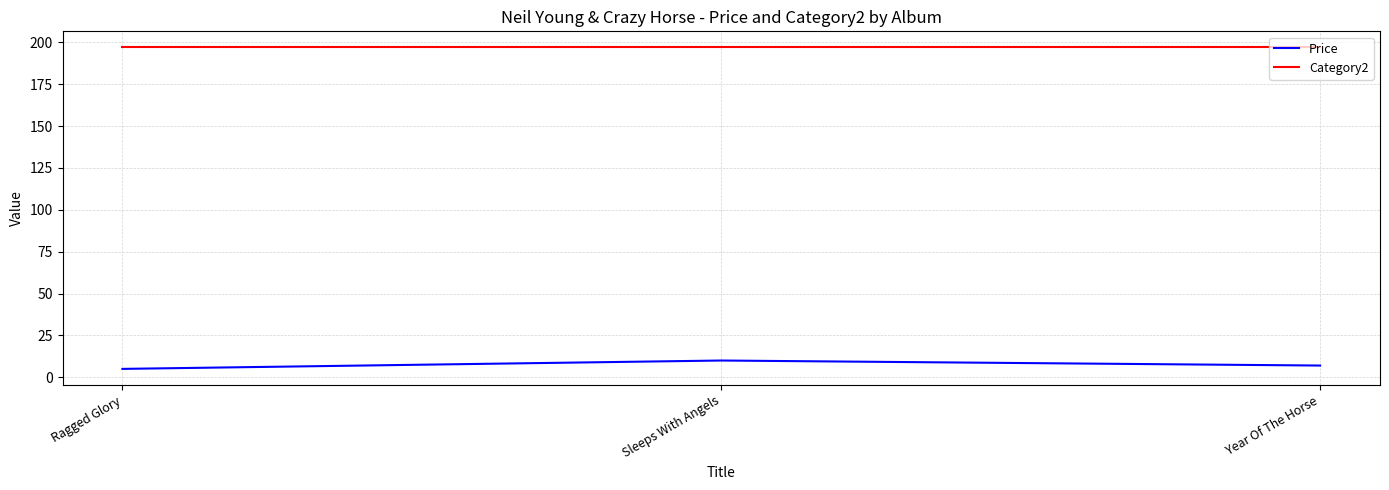

What are all the series names shown in the legend?

Price, Category2